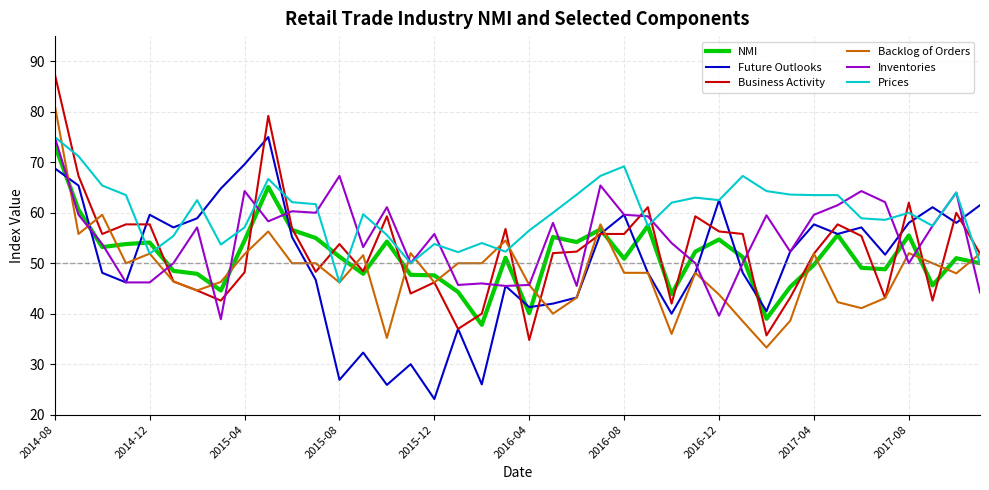

Which series has the largest total across all categories?

Prices